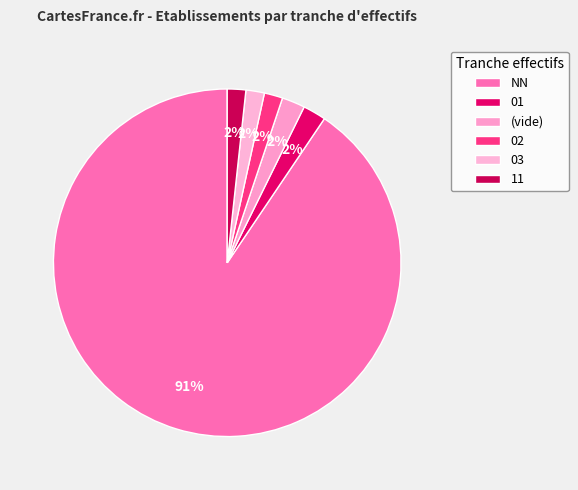

How many segments does this pie chart have?

6